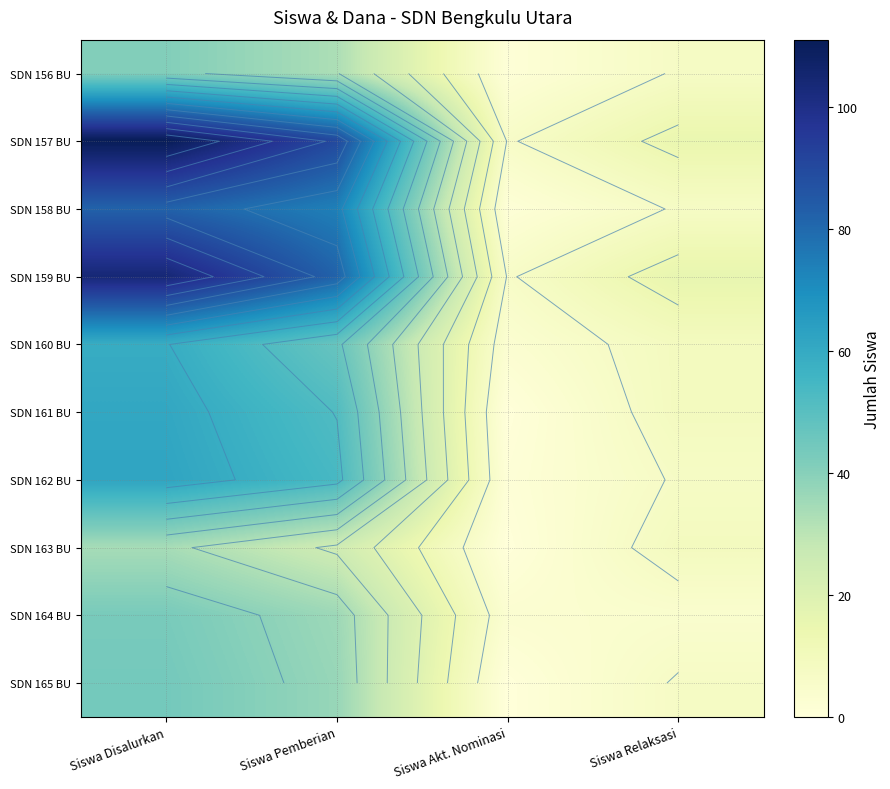

What is the difference between the highest and lowest values at Siswa Akt. Nominasi?

6